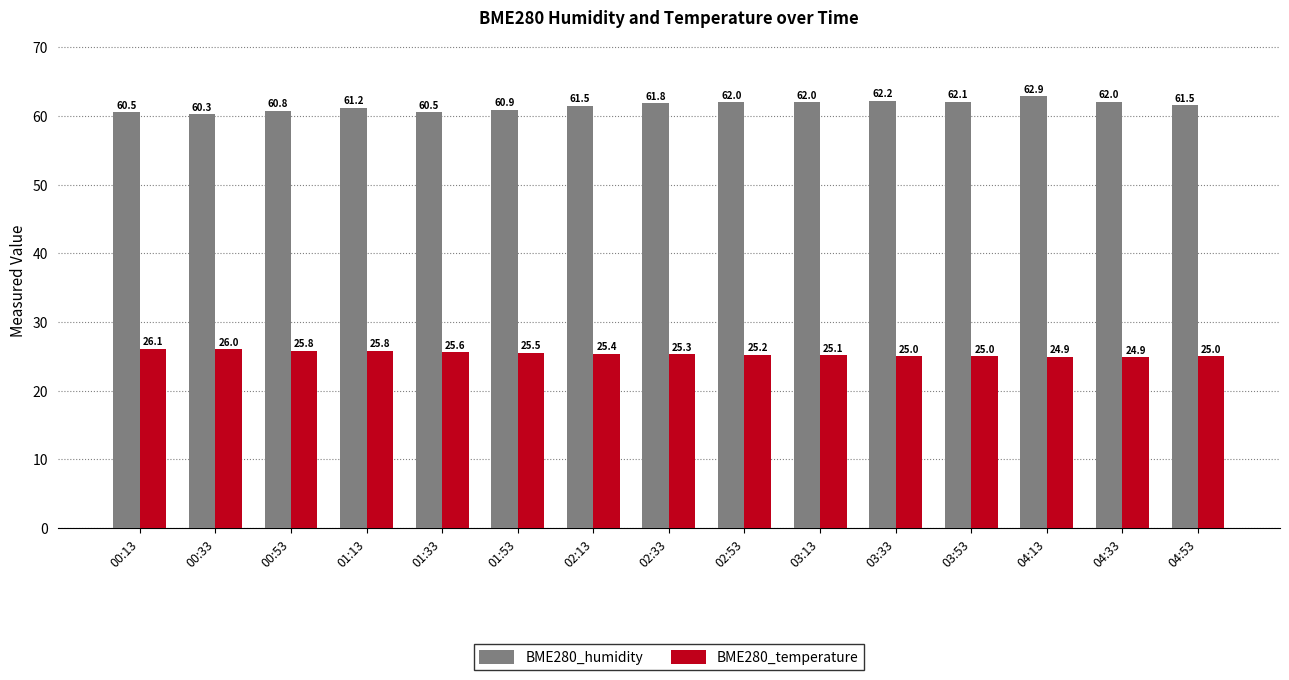

Which category has the highest value in the BME280_temperature series?

00:13